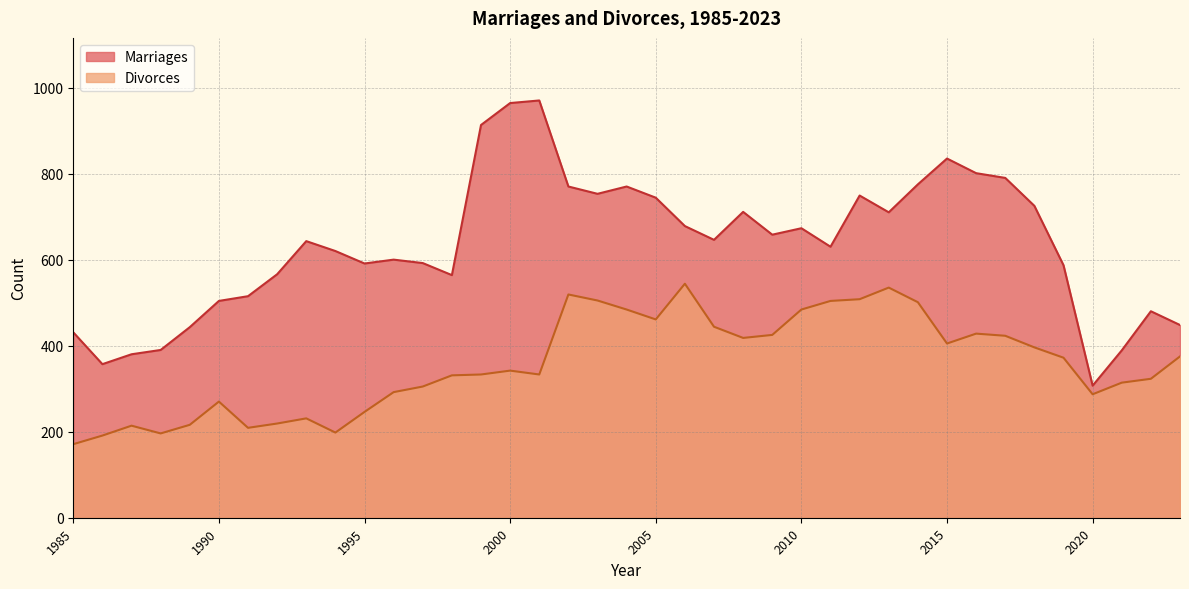

Reading left to right, transcribe all the data shown in this chart.

Marriages: 431	357	380	390	443	504	515	566	643	620	591	600	592	564	913	964	970	770	753	770	744	678	646	711	658	673	630	749	710	775	835	801	790	725	587	307	389	480	448
Divorces: 171	191	214	196	216	270	209	219	231	198	246	292	305	331	333	342	333	519	505	484	461	544	444	418	425	484	504	508	535	501	405	428	423	396	372	287	314	323	375